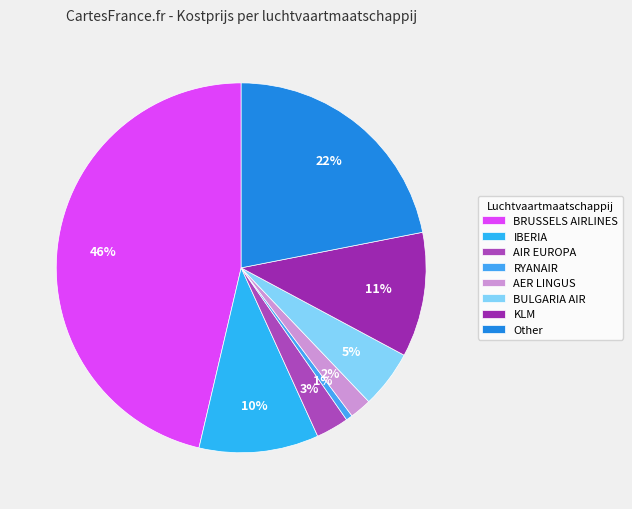

How many slices are in this pie chart?

8